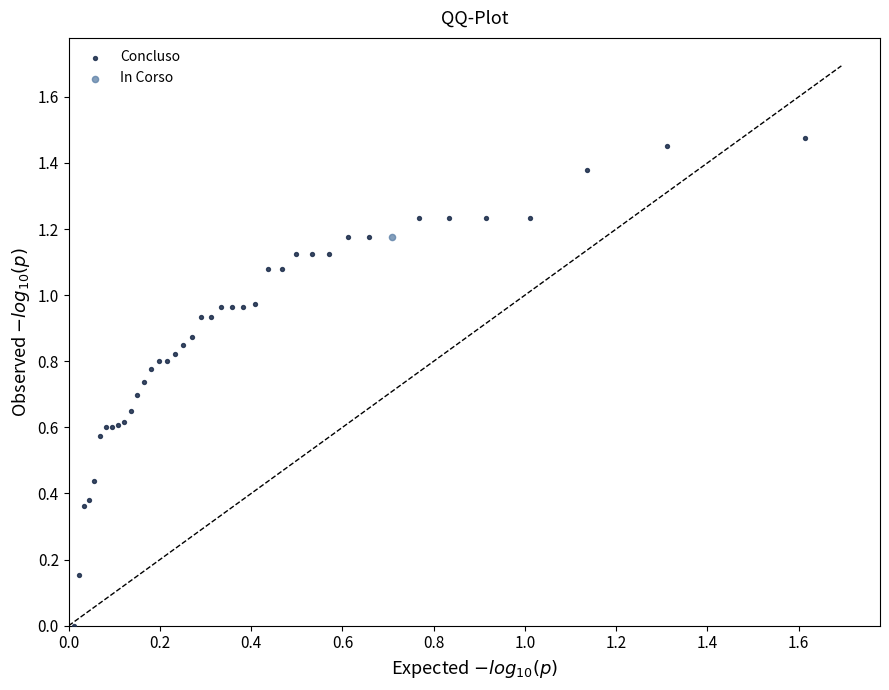

What are all the series names shown in the legend?

Concluso, In Corso